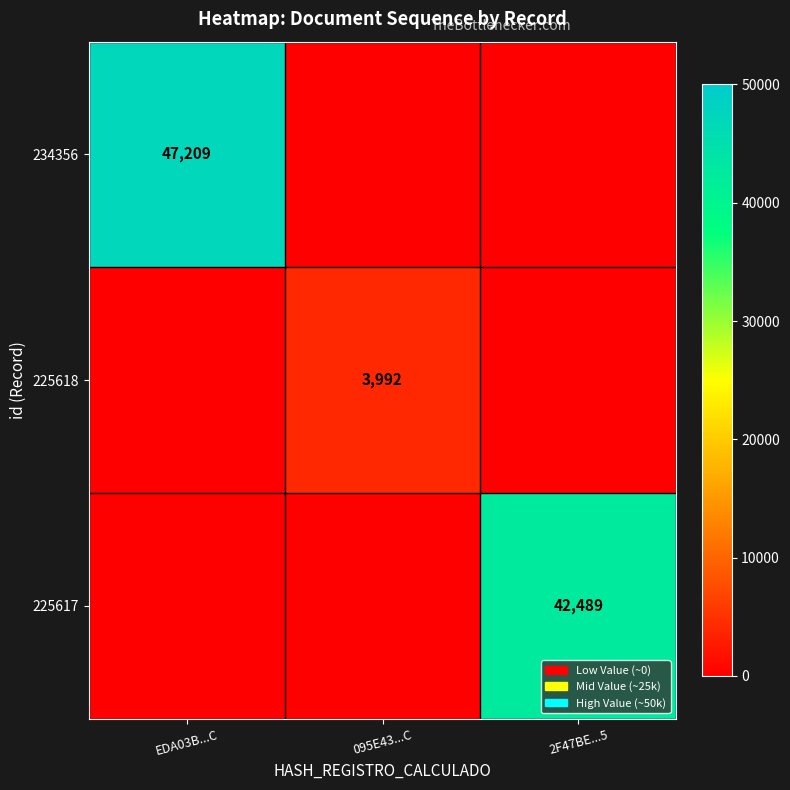

Count the 225618 values in the range 0 to 3992.

3